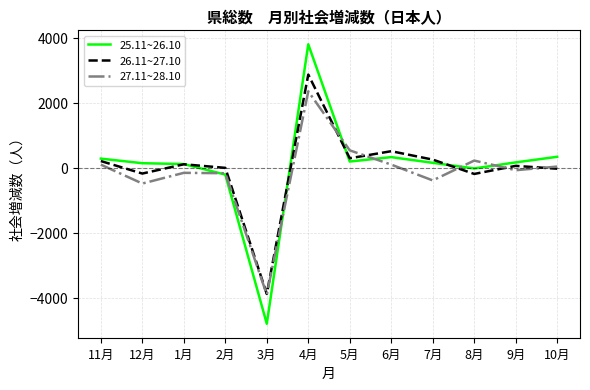

Where is 25.11~26.10 nearest to the value -497?

2月